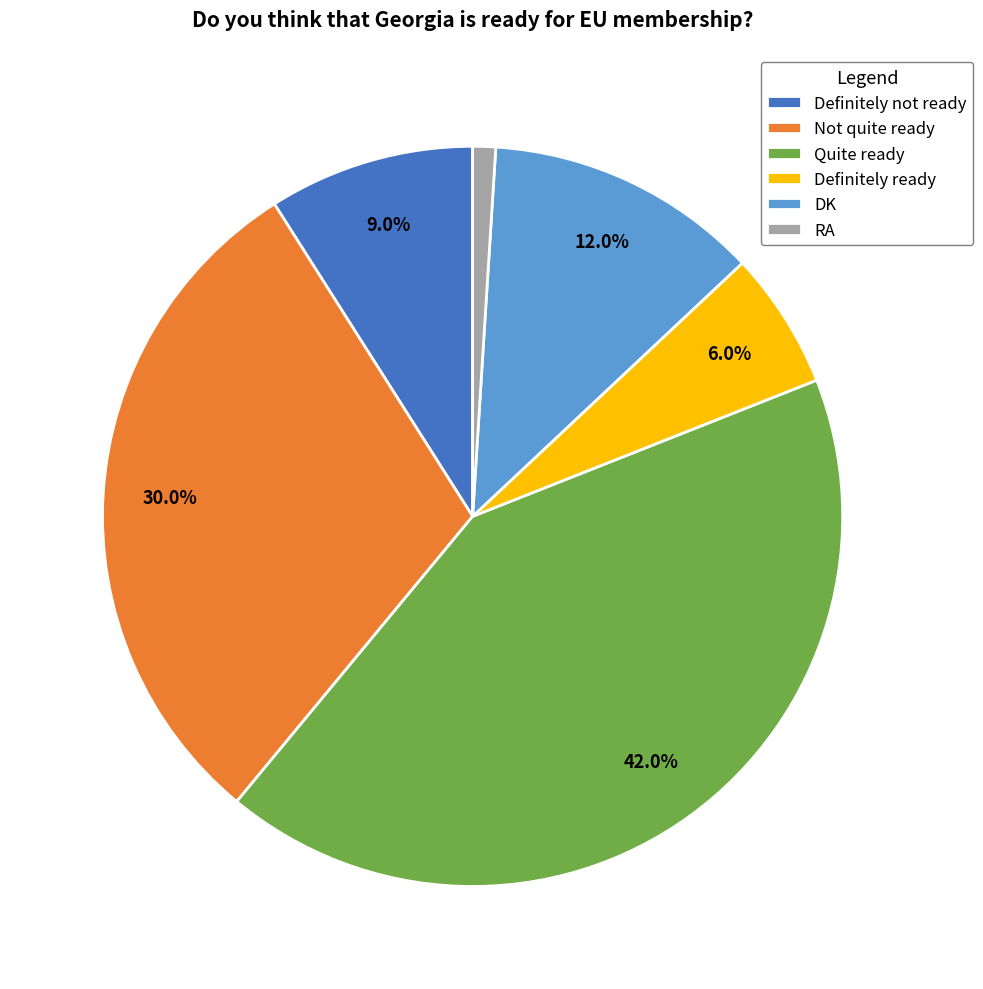

Rank the categories by value from lowest to highest.

RA, Definitely ready, Definitely not ready, DK, Not quite ready, Quite ready